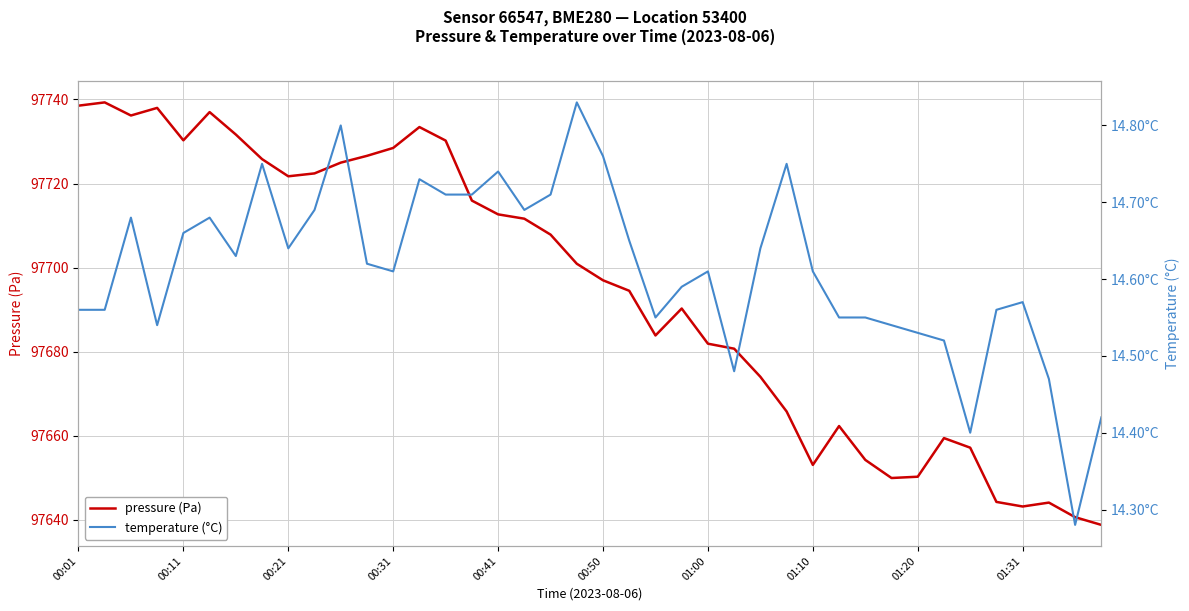

What is the average value of the pressure (Pa) series?

97694.5